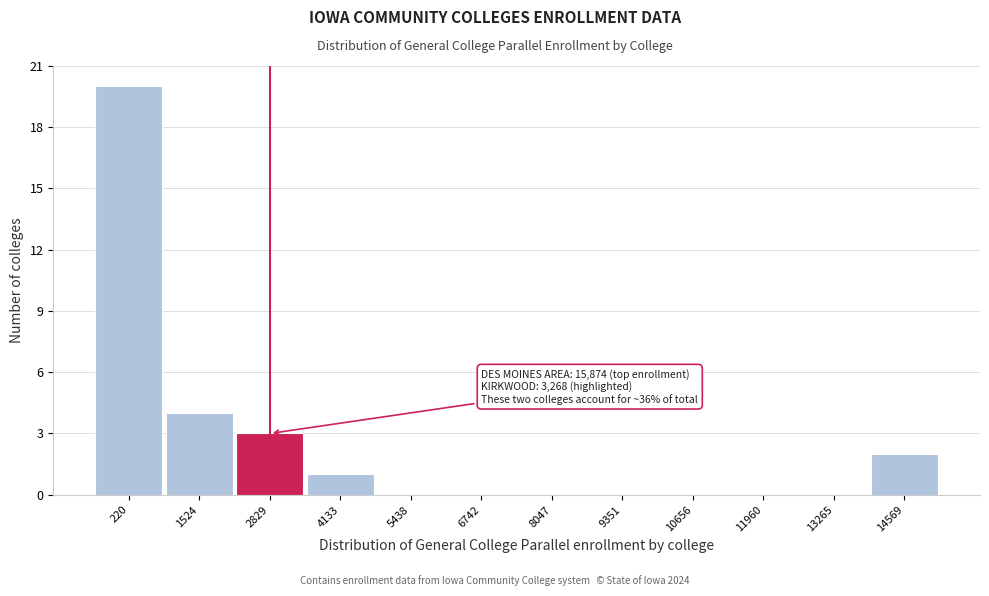

Reading left to right, transcribe all the data shown in this chart.

220=20	1524=4	2829=3	4133=1	5438=0	6742=0	8047=0	9351=0	10656=0	11960=0	13265=0	14569=2